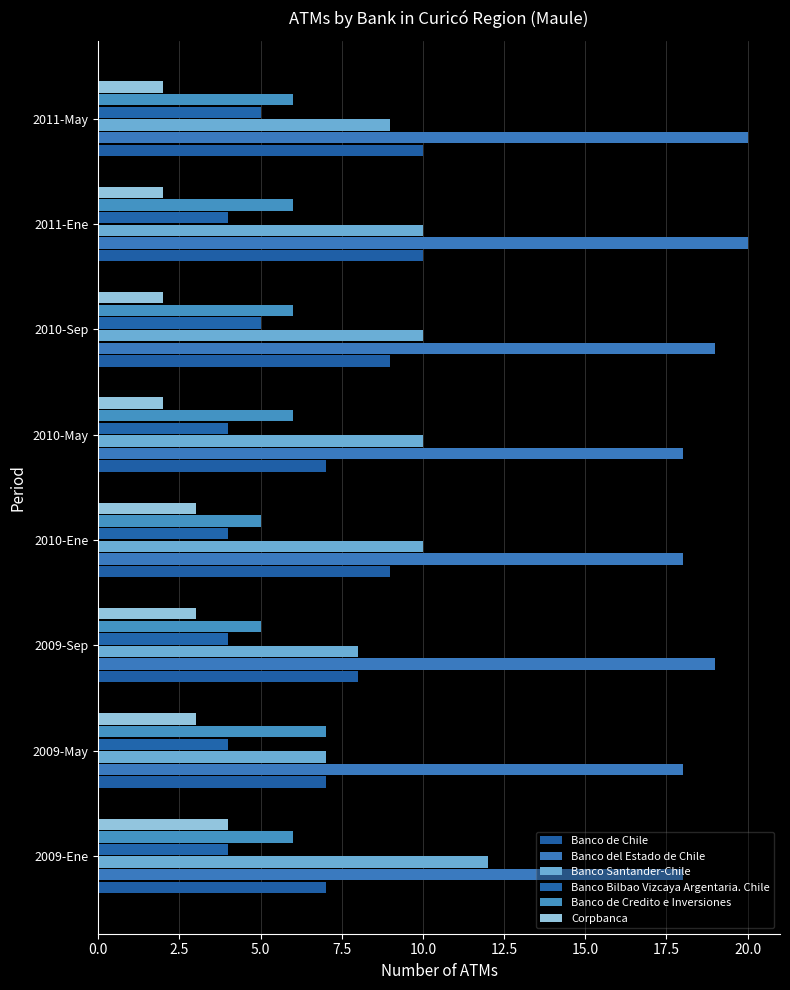

Count the number of data series in this chart.

6